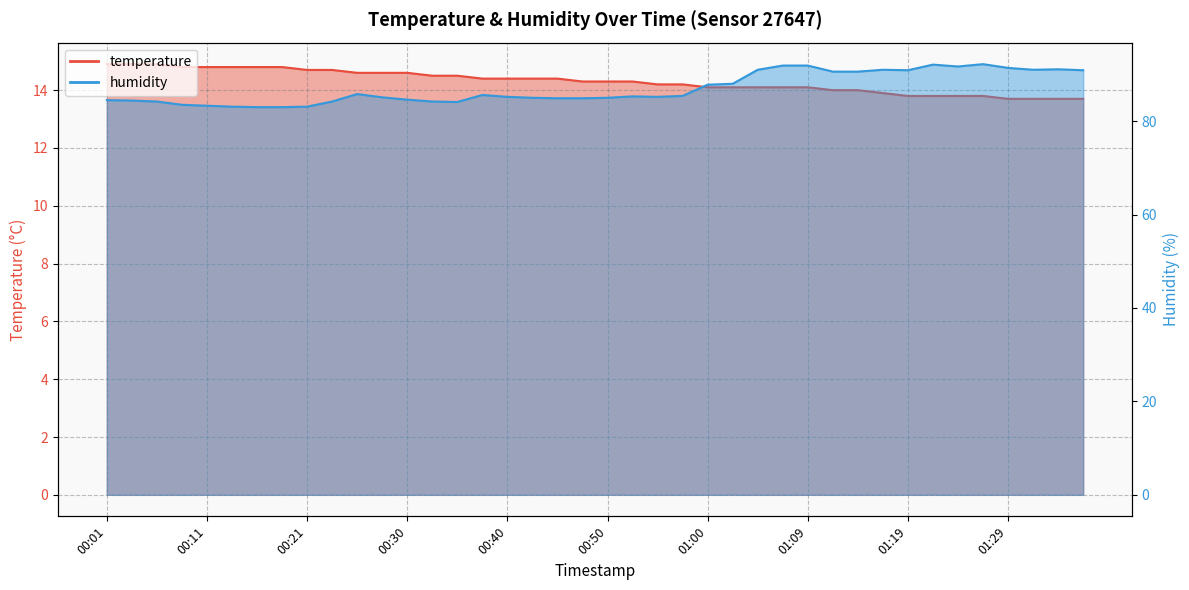

What is the maximum value for humidity?

92.2